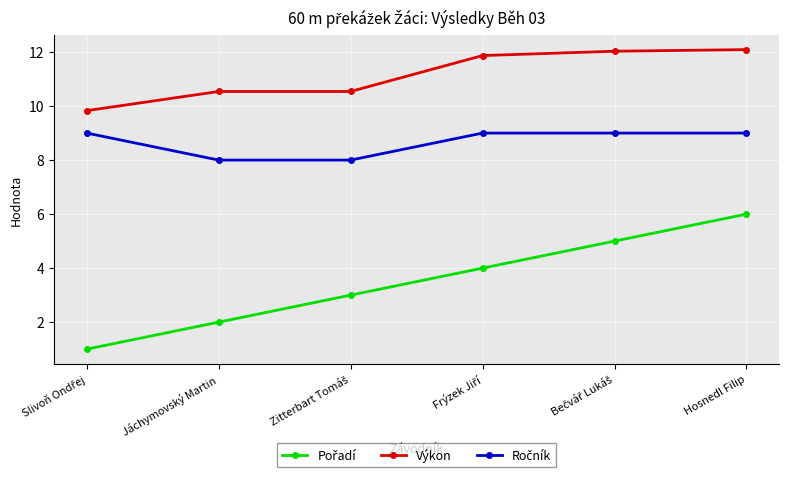

What is the difference between the highest and lowest values at Jáchymovský Martin?

8.5